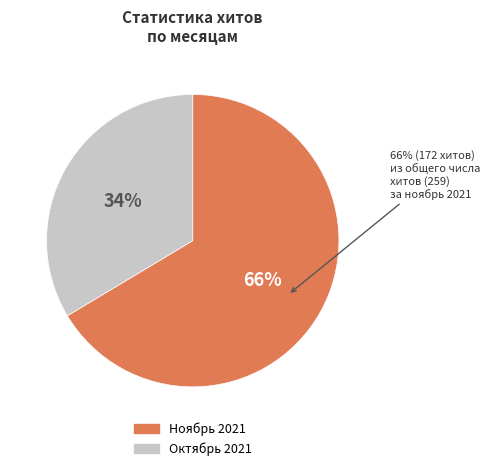

Combined, do 36 and 18 account for over 50%?

No